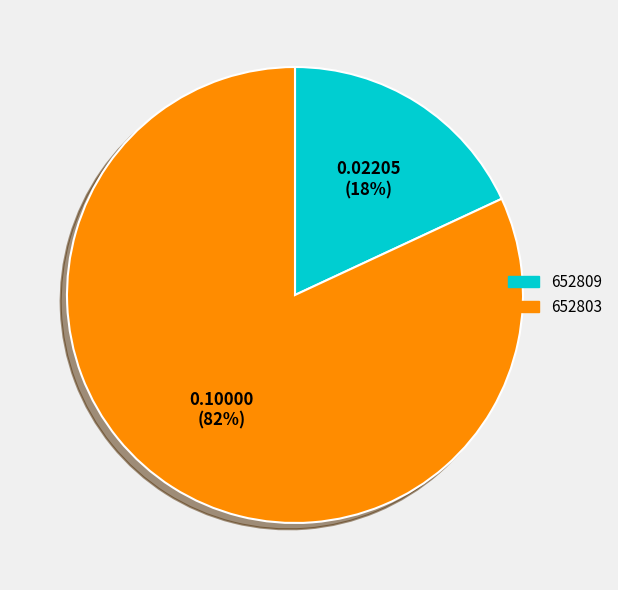

Does any single category account for the majority?

Yes